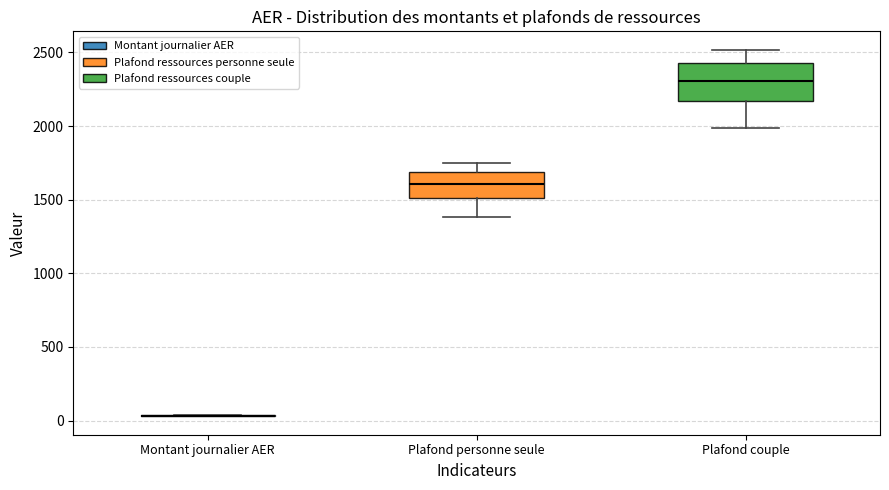

Reading left to right, transcribe this box plot: for each box, give where its median line is, the range the box spans, and where its two whiskers end, as read against the y-axis. The values are not printed on the chart, so give them approximately, as read against the axis.

Montant journalier AER: box collapsed to a line at 50, whiskers 50 to 50
Plafond personne seule: median 1600, box 1500 to 1700, whiskers 1400 to 1750
Plafond couple: median 2300, box 2150 to 2450, whiskers 2000 to 2500